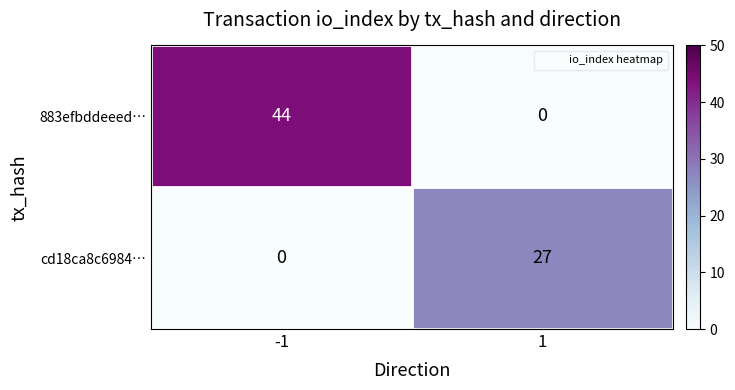

The 883efbddeeed… series shows 0 at 1. True or false?

True